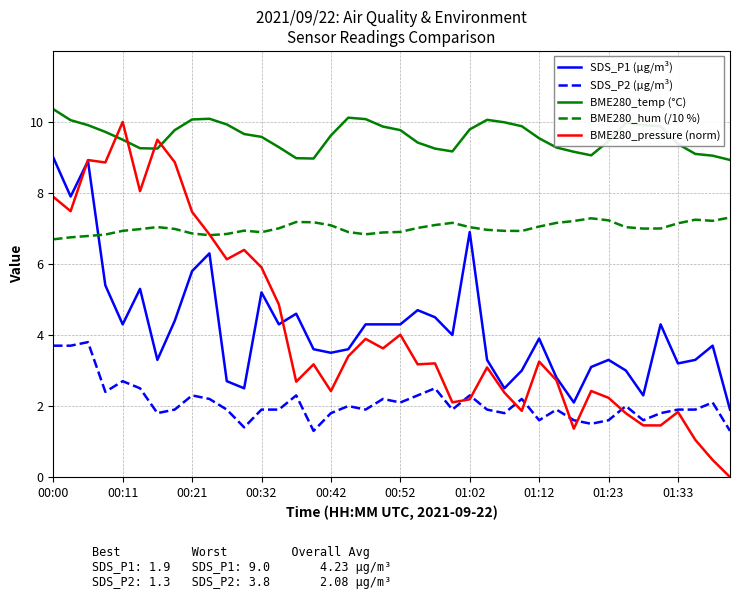

How many values in the BME280_pressure (norm) series exceed 3?

23